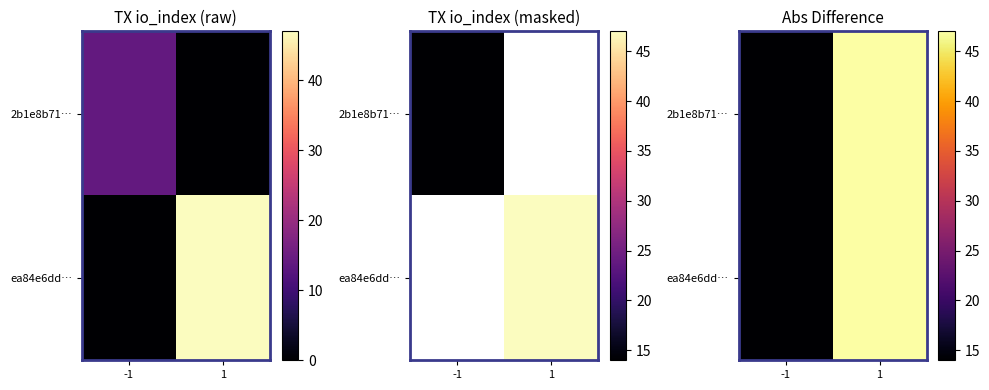

Is the value of ea84e6dd… at -1 greater than the value of 2b1e8b71… at -1?

No